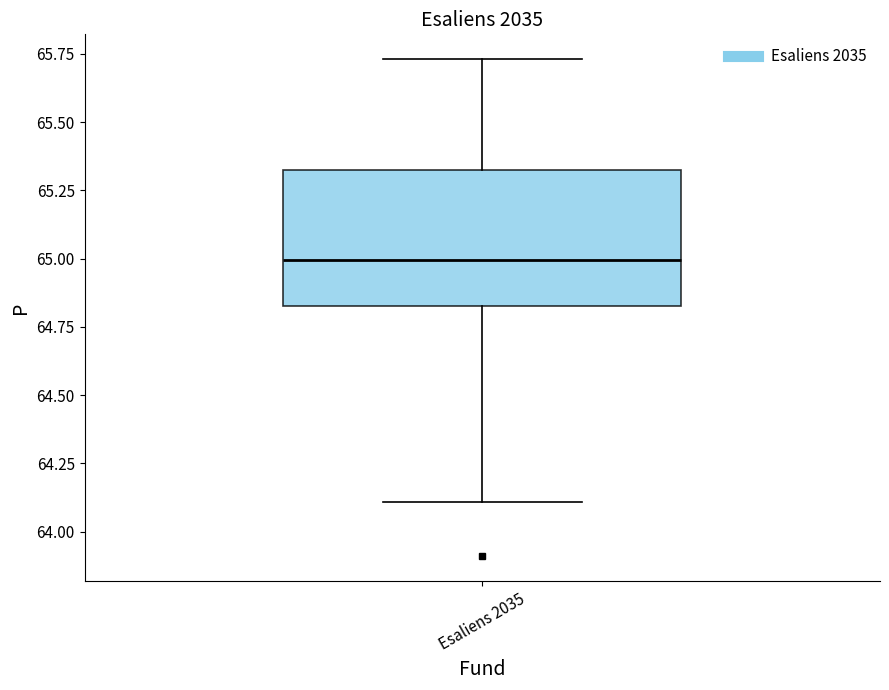

Transcribe this box plot: give where the median line is, the range the box spans, and where the two whiskers end, as read against the y-axis. The values are not printed on the chart, so give them approximately, as read against the axis.

median 65.00, box 64.85 to 65.35, whiskers 64.10 to 65.75